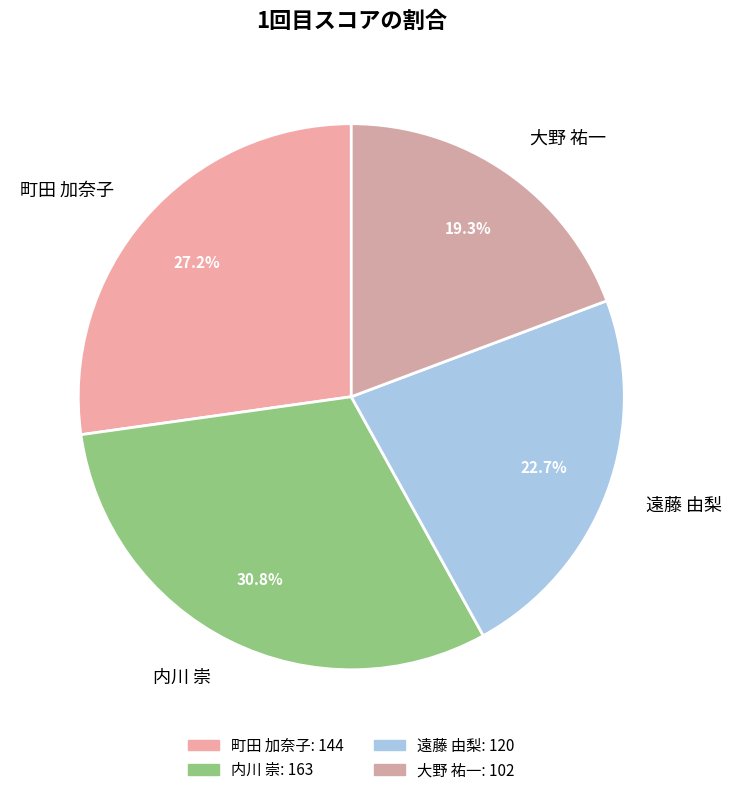

Count the number of slices in the pie.

4